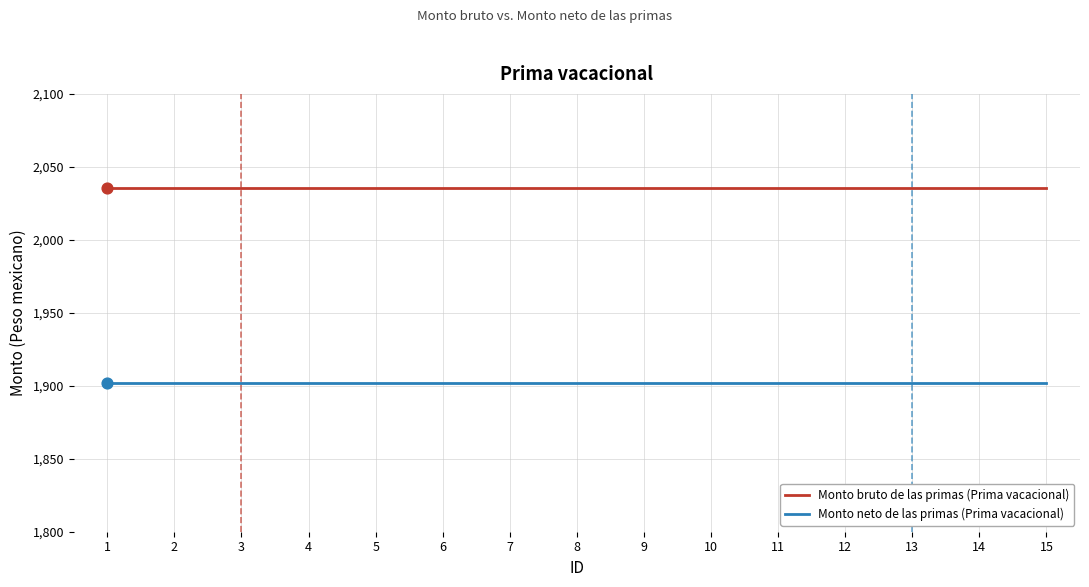

At how many categories does at least one series exceed 2024?

15